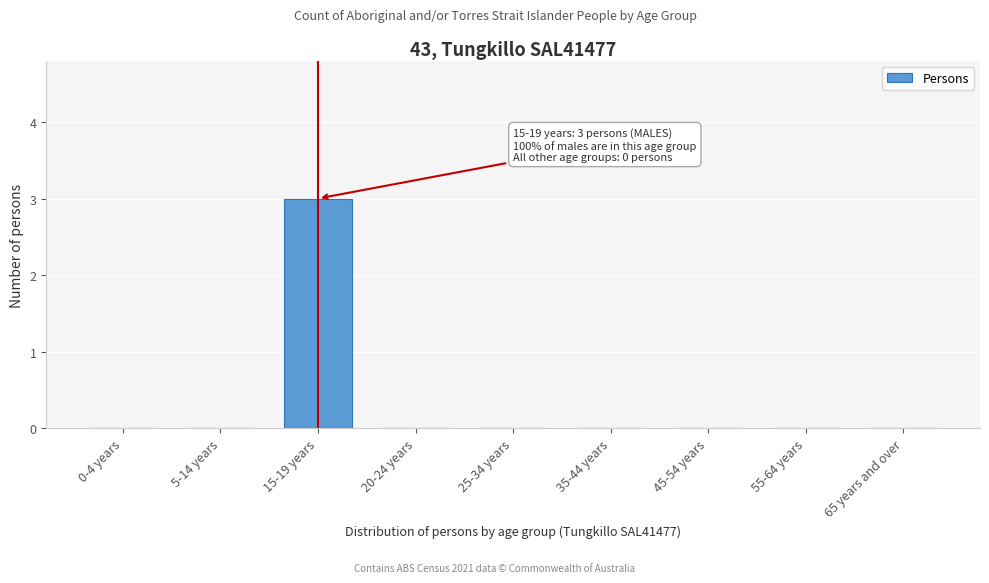

Reading right to left, transcribe all the data shown in this chart.

65 years and over=0	55-64 years=0	45-54 years=0	35-44 years=0	25-34 years=0	20-24 years=0	15-19 years=3	5-14 years=0	0-4 years=0